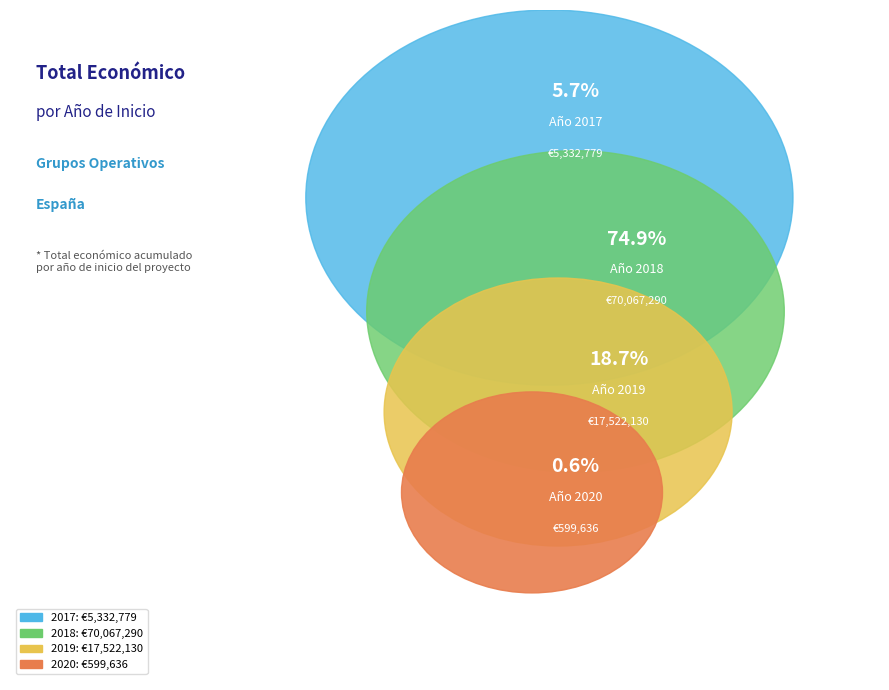

Is 2017 the majority of the pie?

No